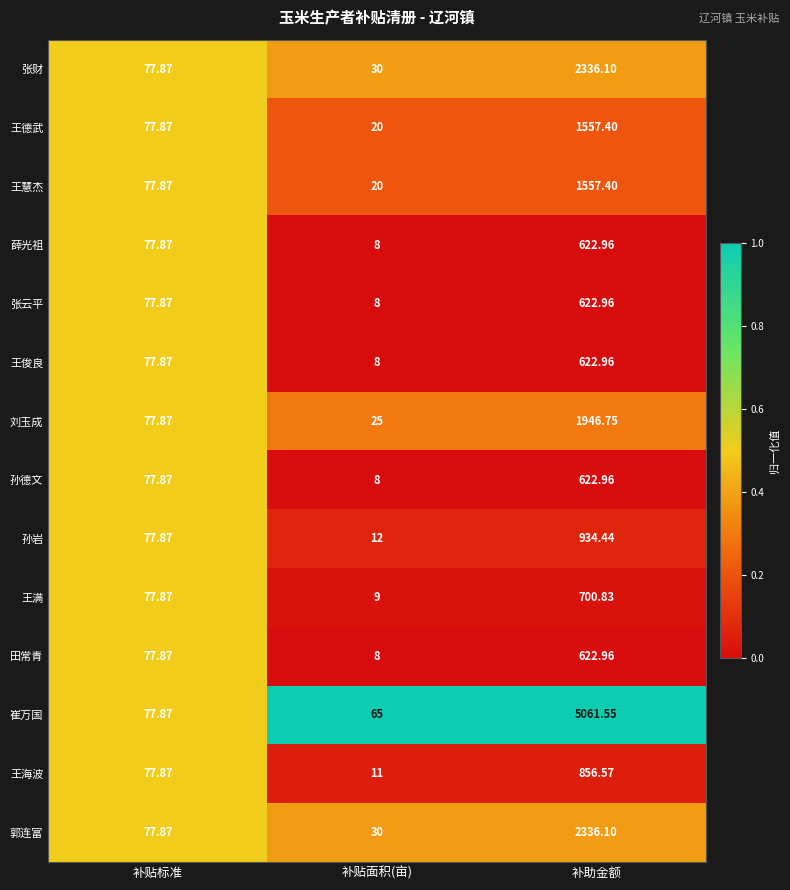

Between 补贴标准 and 补助金额, which series saw the biggest shift?

崔万国